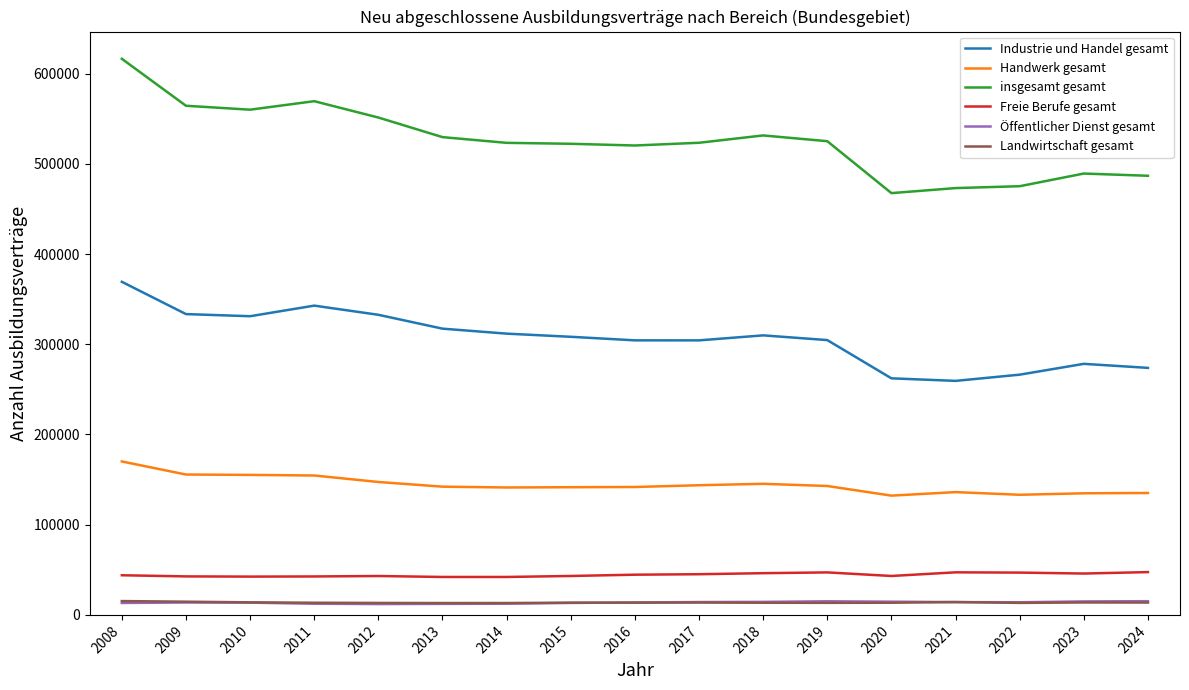

True or false: Landwirtschaft gesamt and insgesamt gesamt intersect in this chart.

False